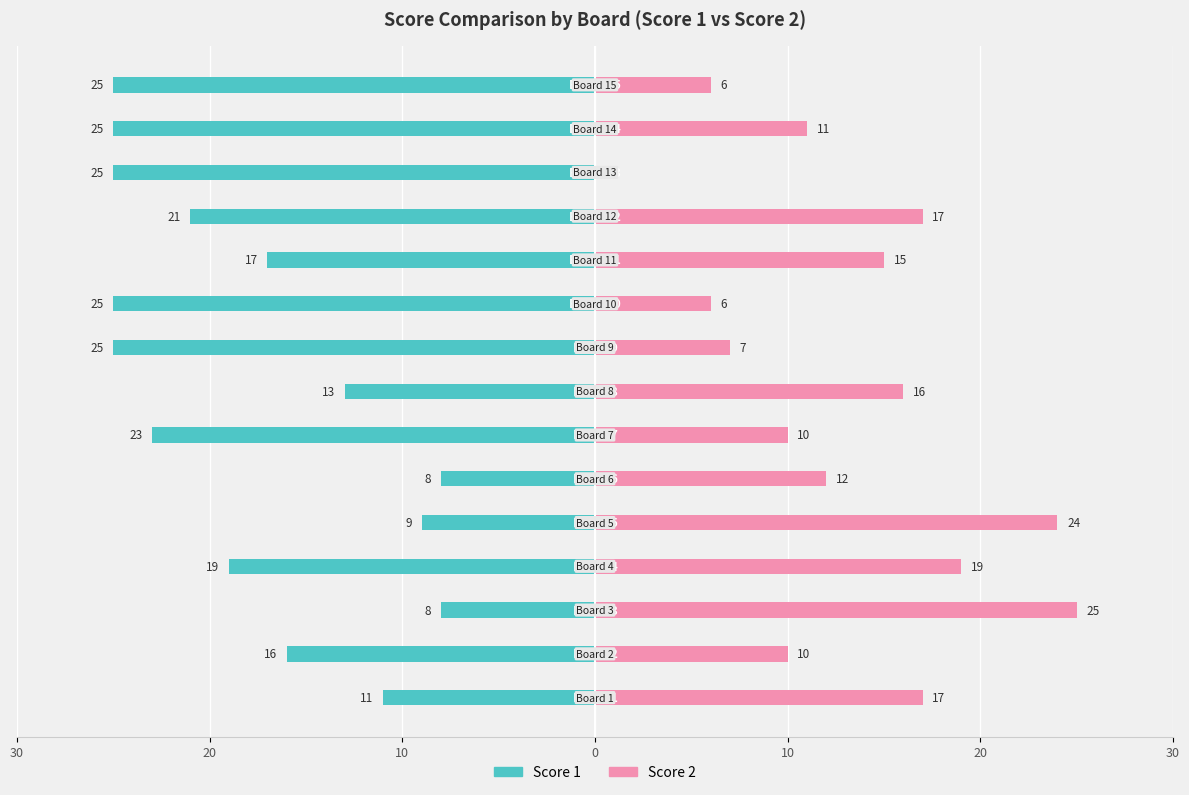

How many data points does each series have?

15